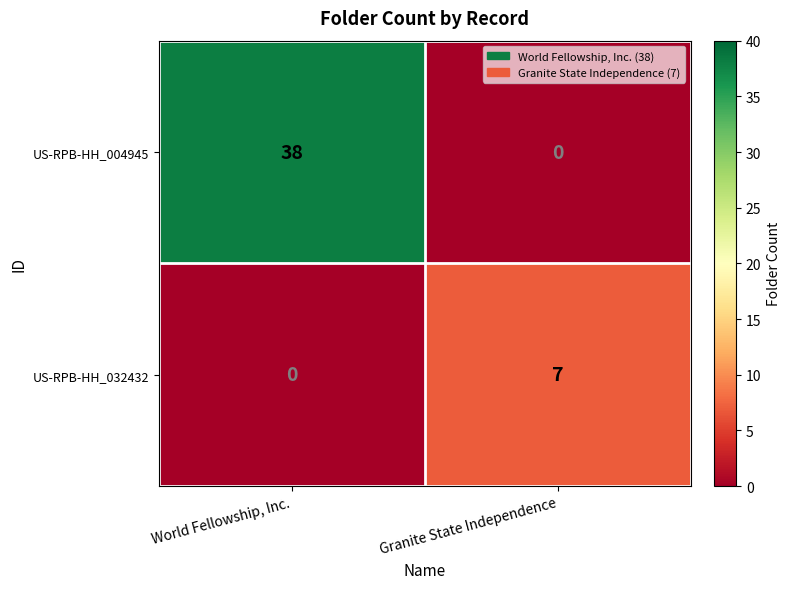

Which series has the largest total across all categories?

US-RPB-HH_004945